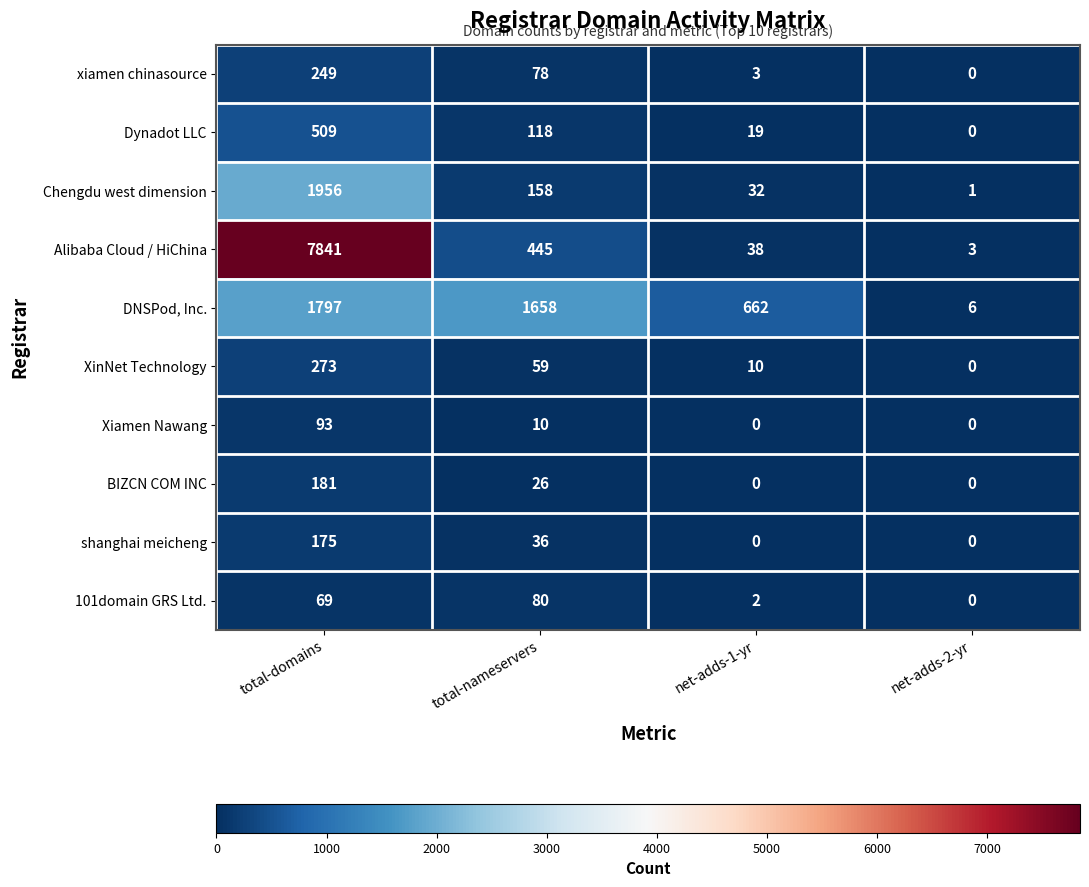

What is the difference between the maximum and second lowest values in the Chengdu west dimension series?

1924